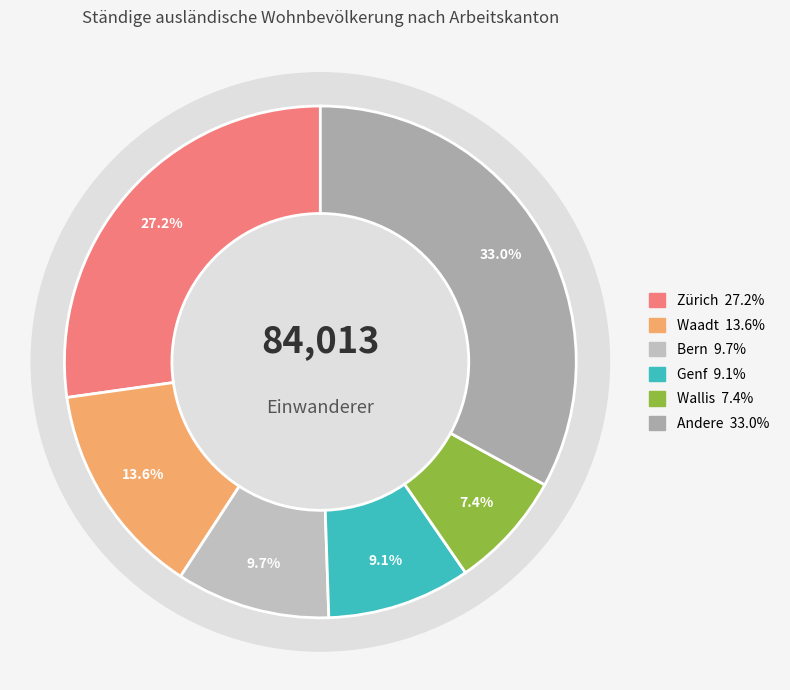

Is there a majority slice in this chart?

No